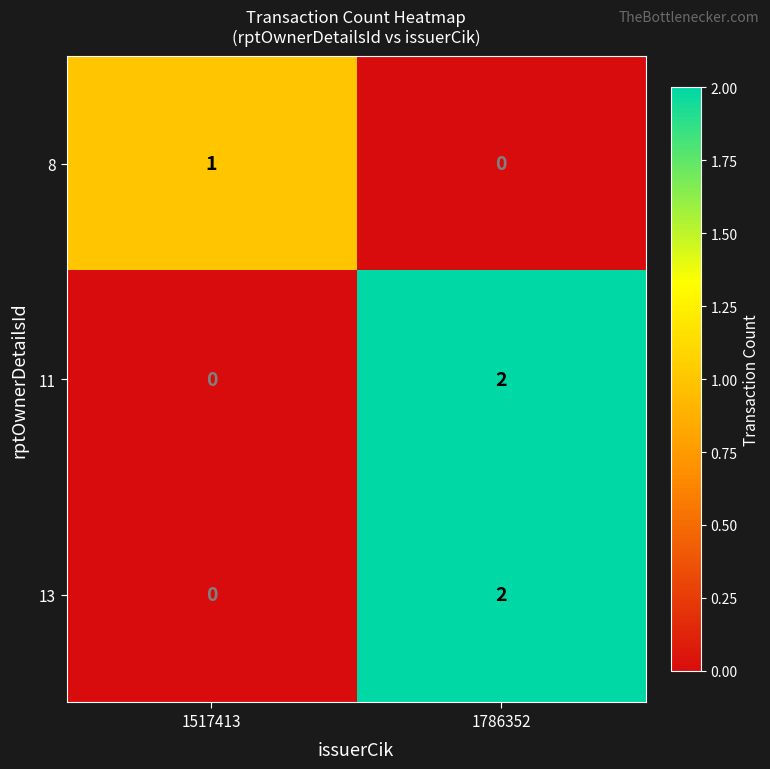

Reading left to right, what are all the values shown in this chart?

8: 1	0
11: 0	2
13: 0	2